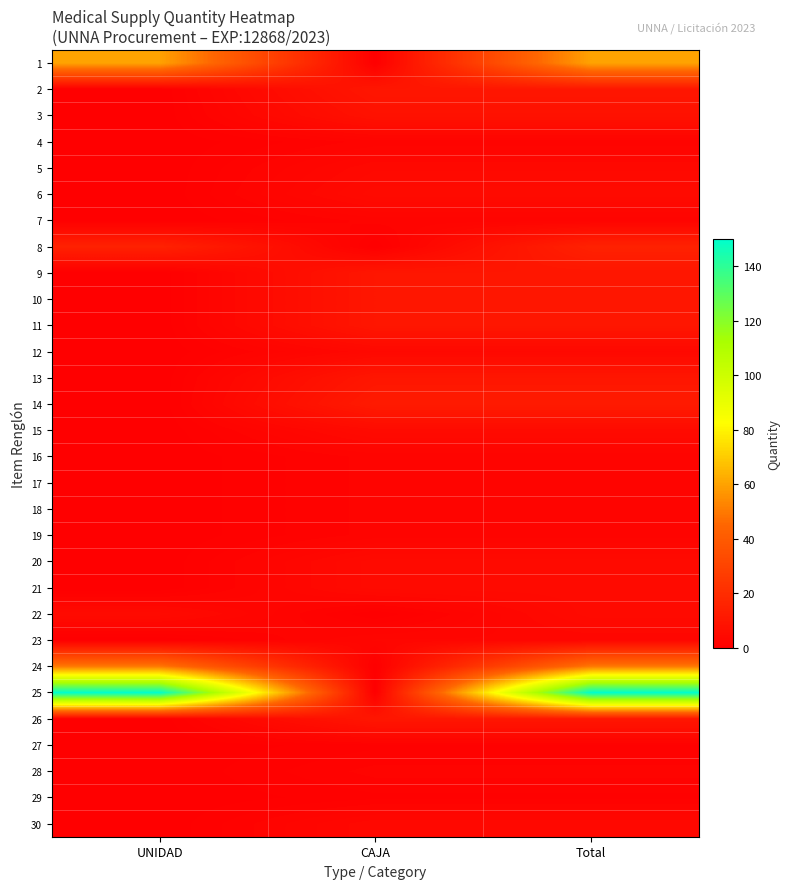

Reading right to left, list all the values displayed in this chart.

1: Total=60	CAJA=0	UNIDAD=60
2: Total=10	CAJA=10	UNIDAD=0
3: Total=8	CAJA=8	UNIDAD=0
4: Total=2	CAJA=2	UNIDAD=0
5: Total=4	CAJA=4	UNIDAD=0
6: Total=5	CAJA=5	UNIDAD=0
7: Total=2	CAJA=2	UNIDAD=0
8: Total=15	CAJA=0	UNIDAD=15
9: Total=10	CAJA=10	UNIDAD=0
10: Total=10	CAJA=10	UNIDAD=0
11: Total=10	CAJA=10	UNIDAD=0
12: Total=4	CAJA=4	UNIDAD=0
13: Total=10	CAJA=10	UNIDAD=0
14: Total=12	CAJA=12	UNIDAD=0
15: Total=5	CAJA=5	UNIDAD=0
16: Total=2	CAJA=2	UNIDAD=0
17: Total=2	CAJA=2	UNIDAD=0
18: Total=2	CAJA=2	UNIDAD=0
19: Total=2	CAJA=2	UNIDAD=0
20: Total=5	CAJA=5	UNIDAD=0
21: Total=5	CAJA=5	UNIDAD=0
22: Total=5	CAJA=0	UNIDAD=5
23: Total=3	CAJA=3	UNIDAD=0
24: Total=50	CAJA=0	UNIDAD=50
25: Total=150	CAJA=0	UNIDAD=150
26: Total=10	CAJA=10	UNIDAD=0
27: Total=1	CAJA=1	UNIDAD=0
28: Total=2	CAJA=2	UNIDAD=0
29: Total=1	CAJA=1	UNIDAD=0
30: Total=4	CAJA=4	UNIDAD=0